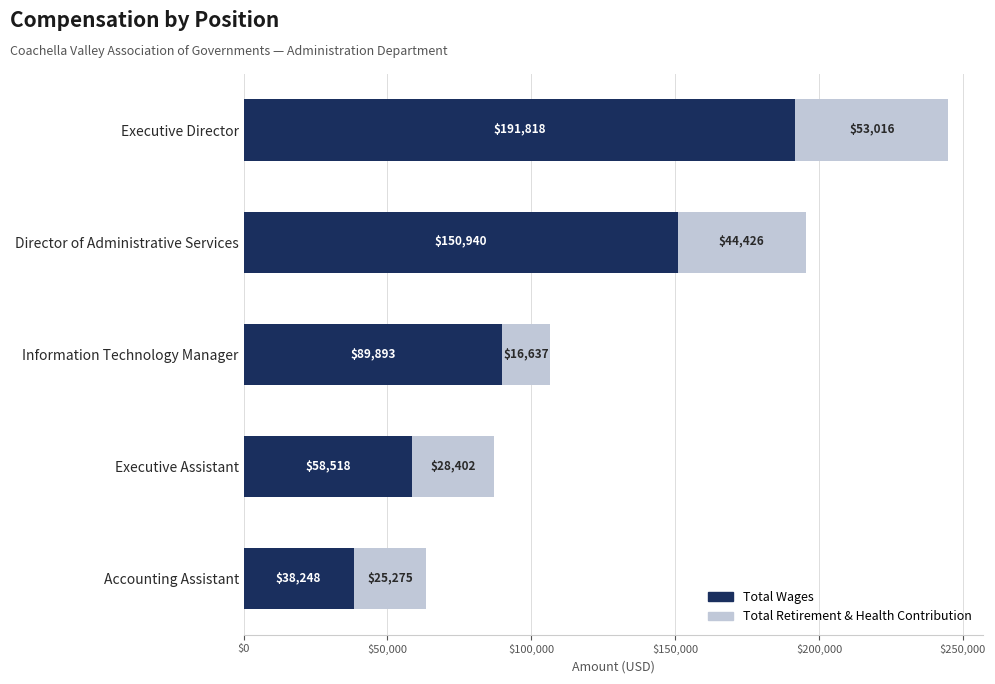

True or false: Total Wages has a value of 38248 at Accounting Assistant.

True